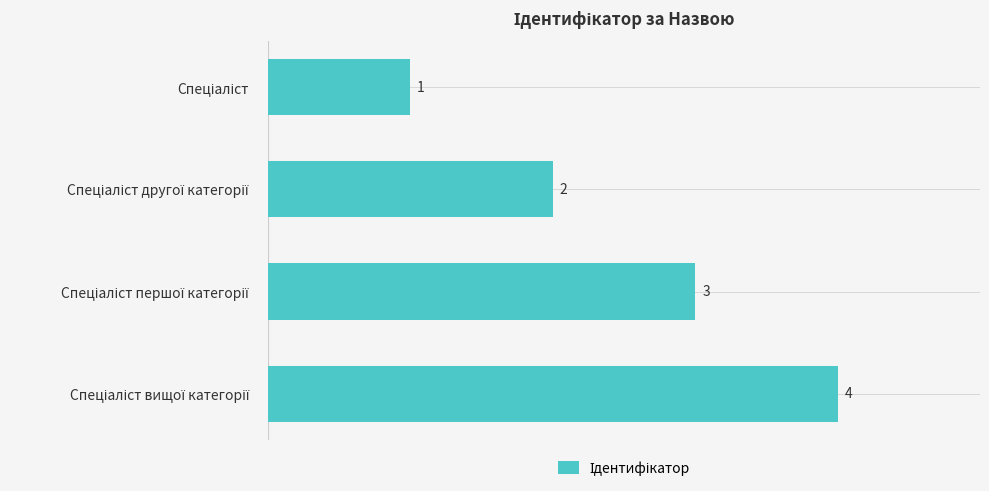

Count the values in the range 2 to 4.

3